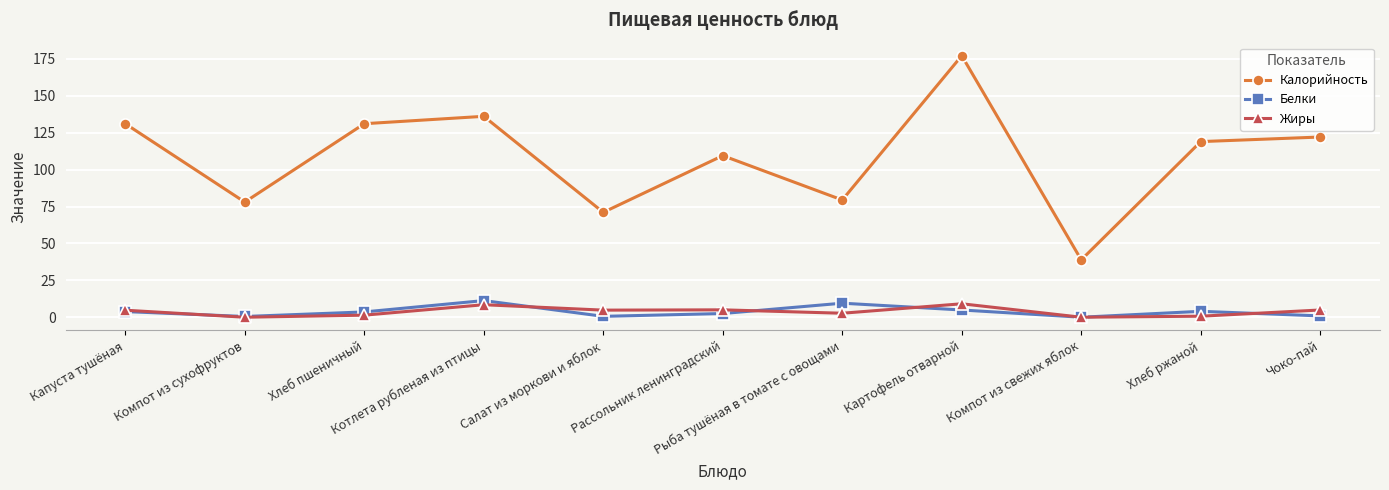

True or false: Белки has a value of 0.1 at Компот из свежих яблок.

True